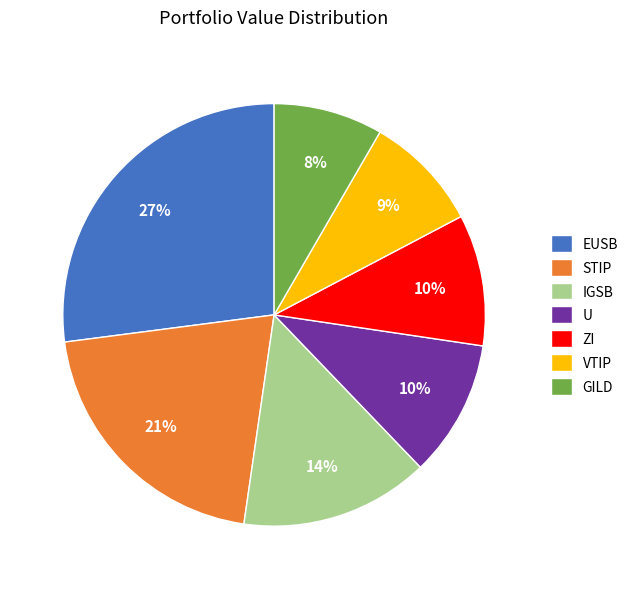

Which category has the biggest portion of the pie?

EUSB